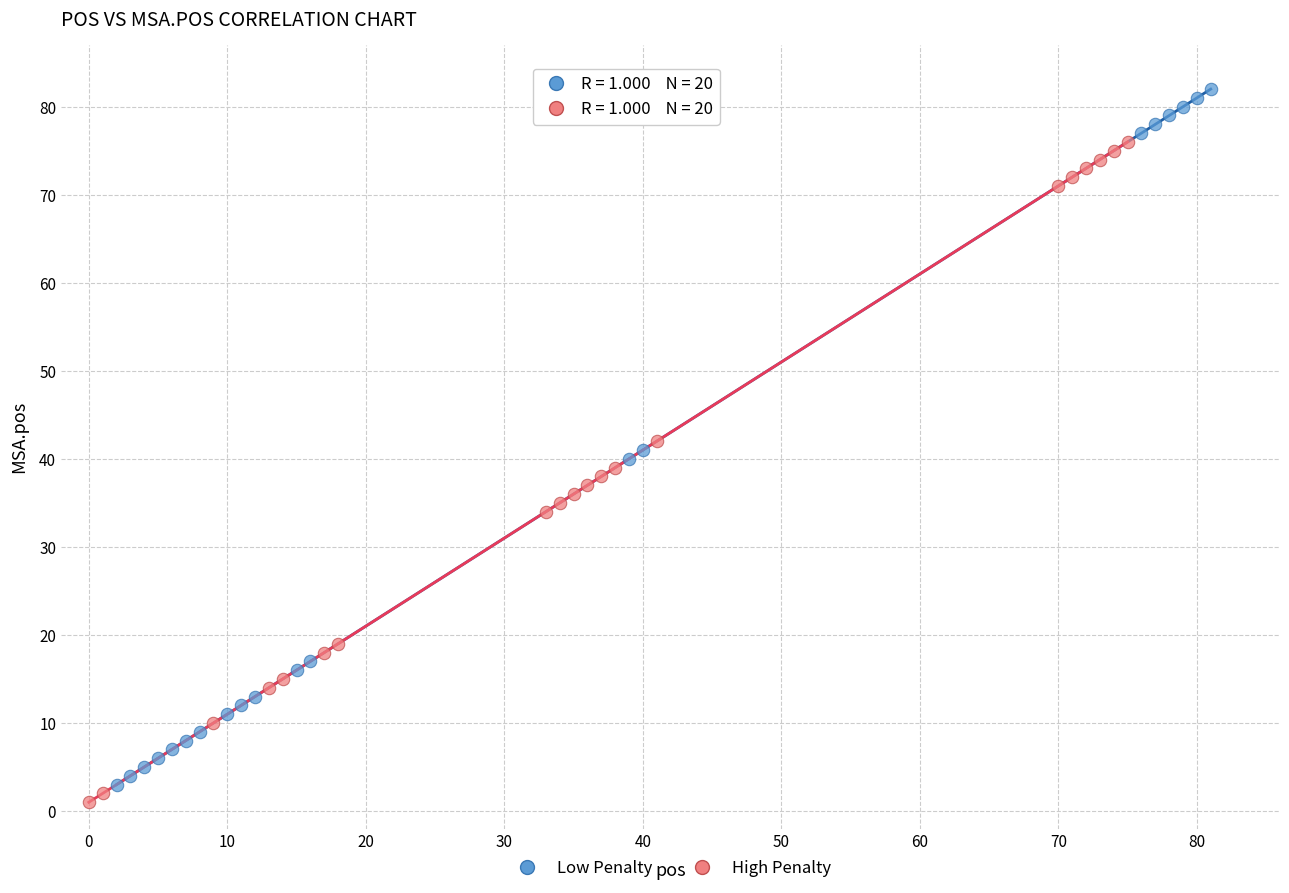

Which series contains the highest Y value?

Low Penalty